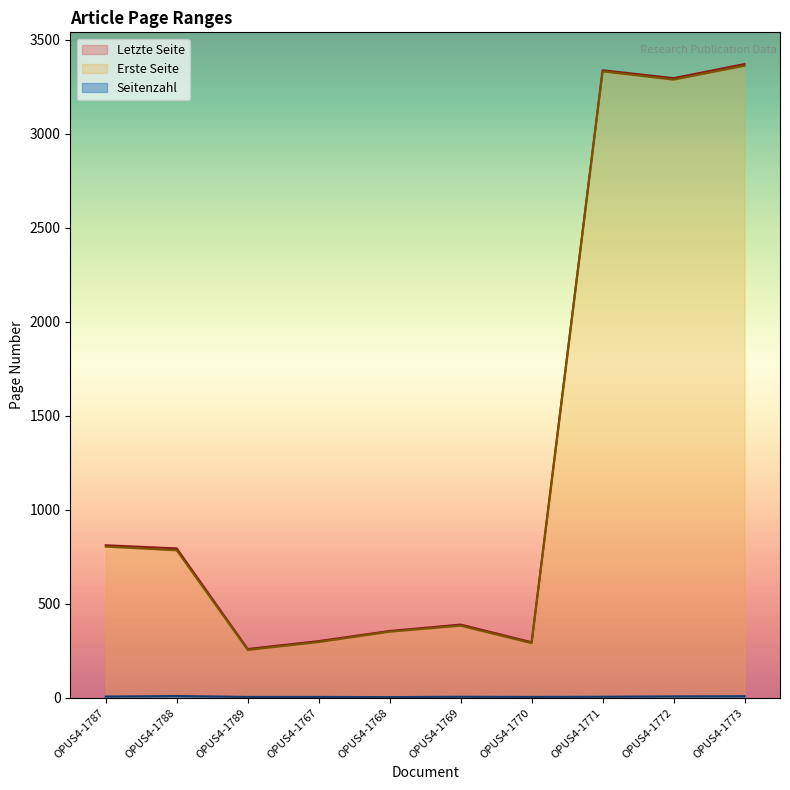

Reading left to right, what are all the values shown in this chart?

Erste Seite: OPUS4-1787=805	OPUS4-1788=785	OPUS4-1789=255	OPUS4-1767=297	OPUS4-1768=352	OPUS4-1769=384	OPUS4-1770=291	OPUS4-1771=3333	OPUS4-1772=3289	OPUS4-1773=3363
Letzte Seite: OPUS4-1787=812	OPUS4-1788=795	OPUS4-1789=260	OPUS4-1767=302	OPUS4-1768=356	OPUS4-1769=390	OPUS4-1770=296	OPUS4-1771=3339	OPUS4-1772=3297	OPUS4-1773=3372
Seitenzahl: OPUS4-1787=7	OPUS4-1788=10	OPUS4-1789=5	OPUS4-1767=5	OPUS4-1768=4	OPUS4-1769=6	OPUS4-1770=5	OPUS4-1771=6	OPUS4-1772=8	OPUS4-1773=9